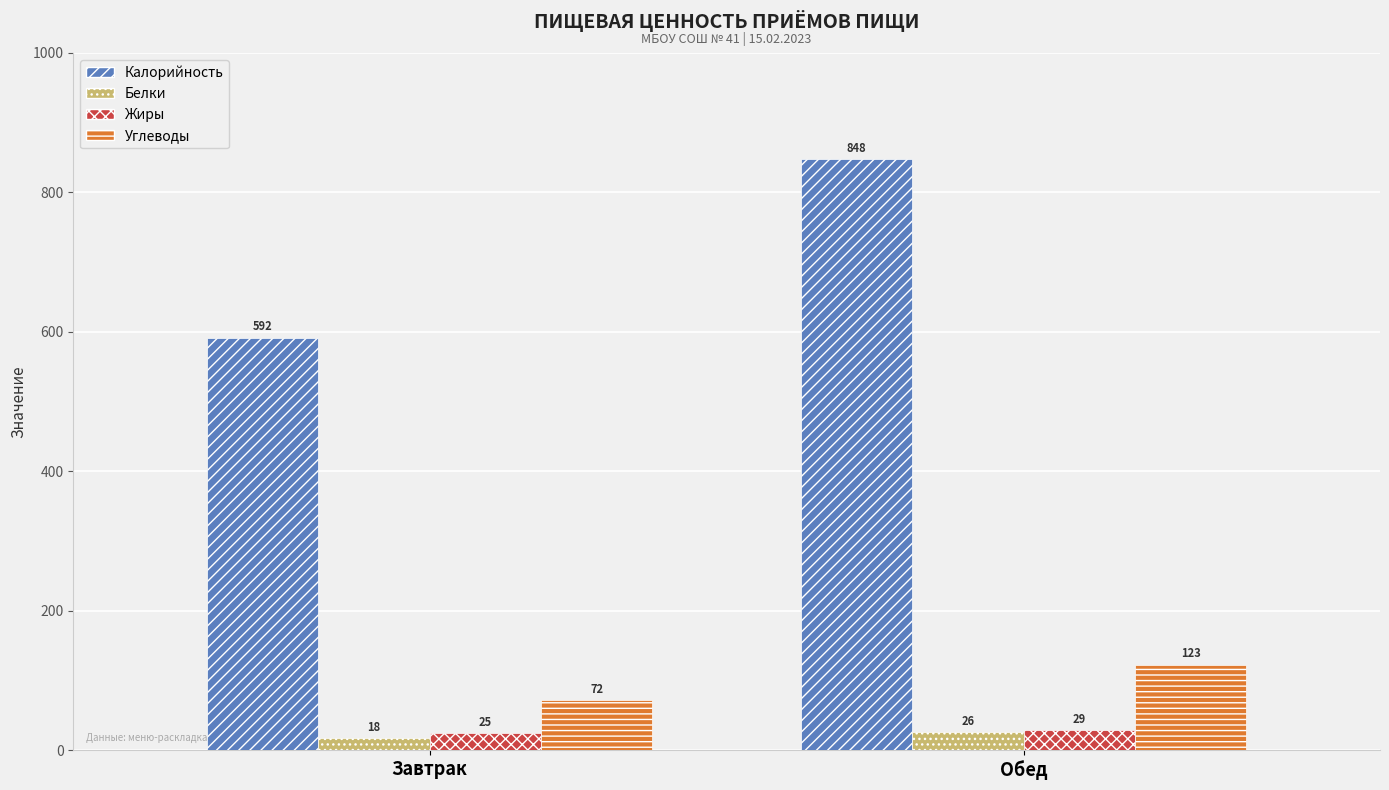

How many categories are shown in the chart?

2